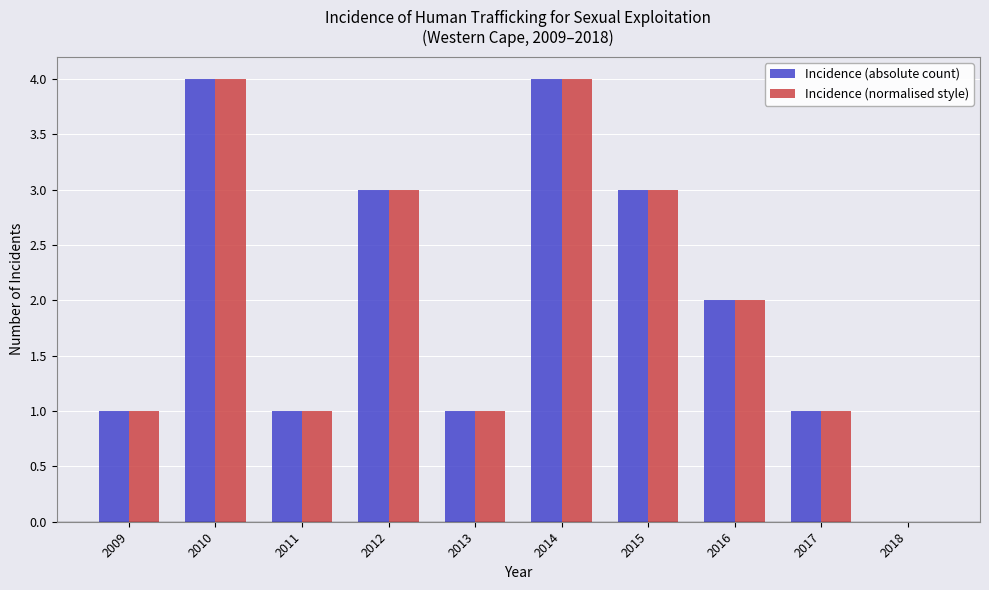

What is the total value across all series at 2015?

6